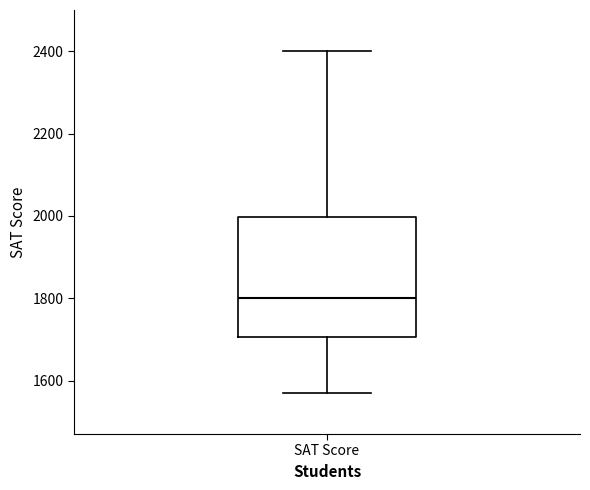

Read this box plot against the y-axis: the position of the median line, the range covered by the box, and the ends of both whiskers. The values are not printed on the chart, so give them approximately, as read against the axis.

median 1800, box 1700 to 2000, whiskers 1580 to 2400